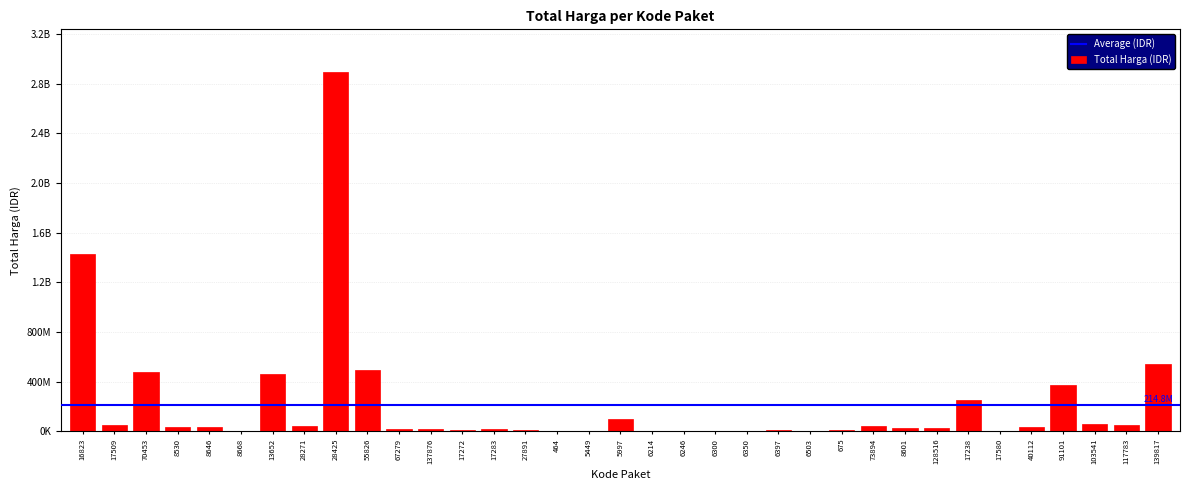

What position from the left is 128516?

28